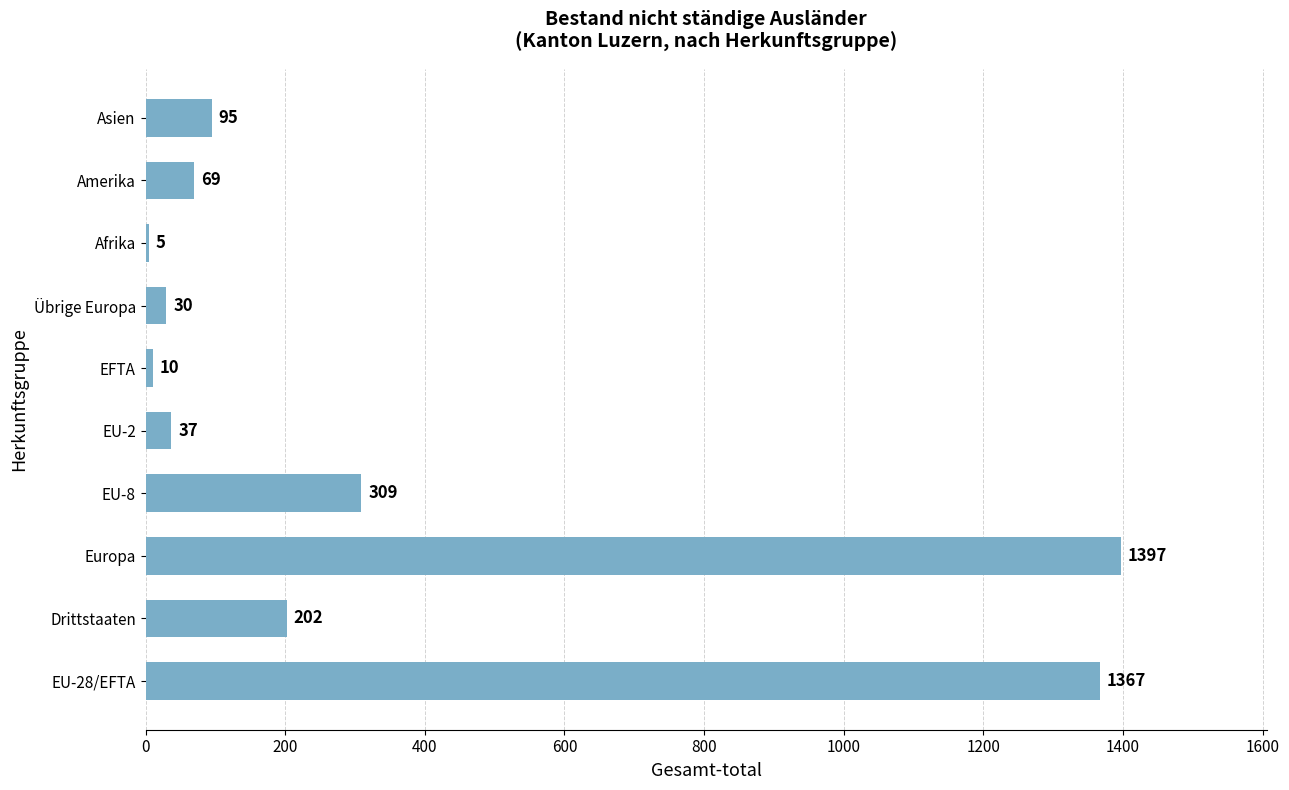

Approximately how many times larger is the value at EU-8 compared to Asien?

3.3